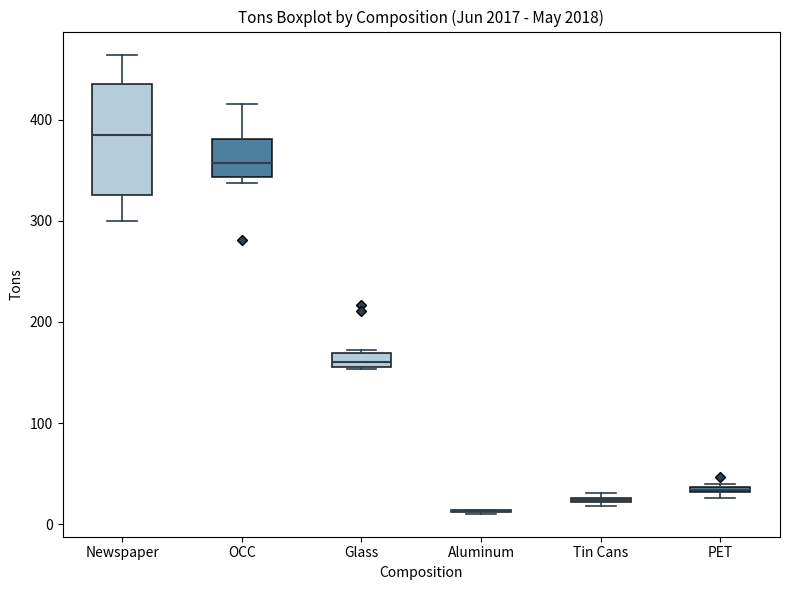

Where does the median line of the box for OCC sit on the y-axis? The values are not printed on the chart, so give them approximately, as read against the axis.

360